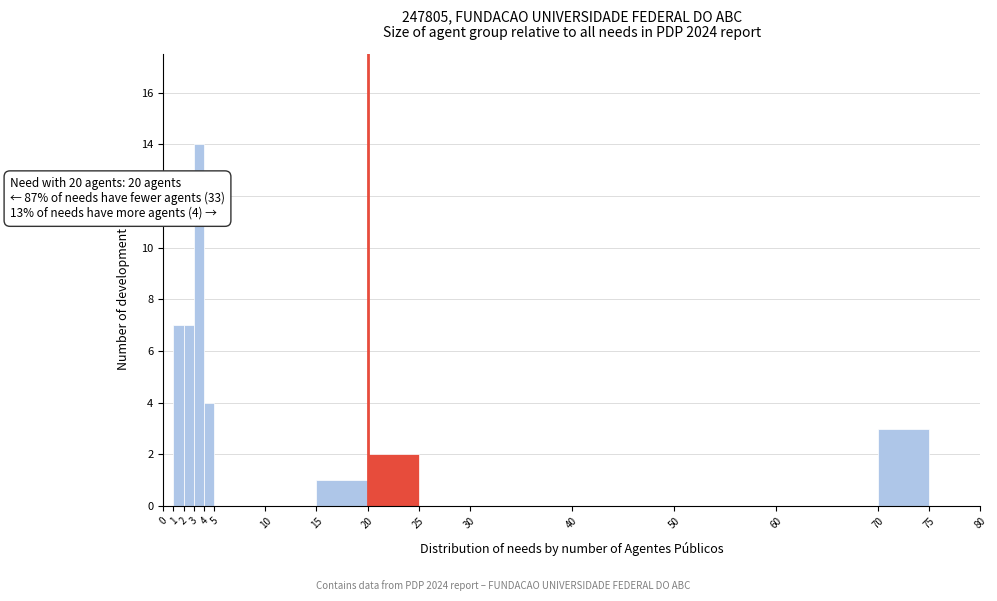

Which range on the x-axis has the tallest bar?

3 to 4